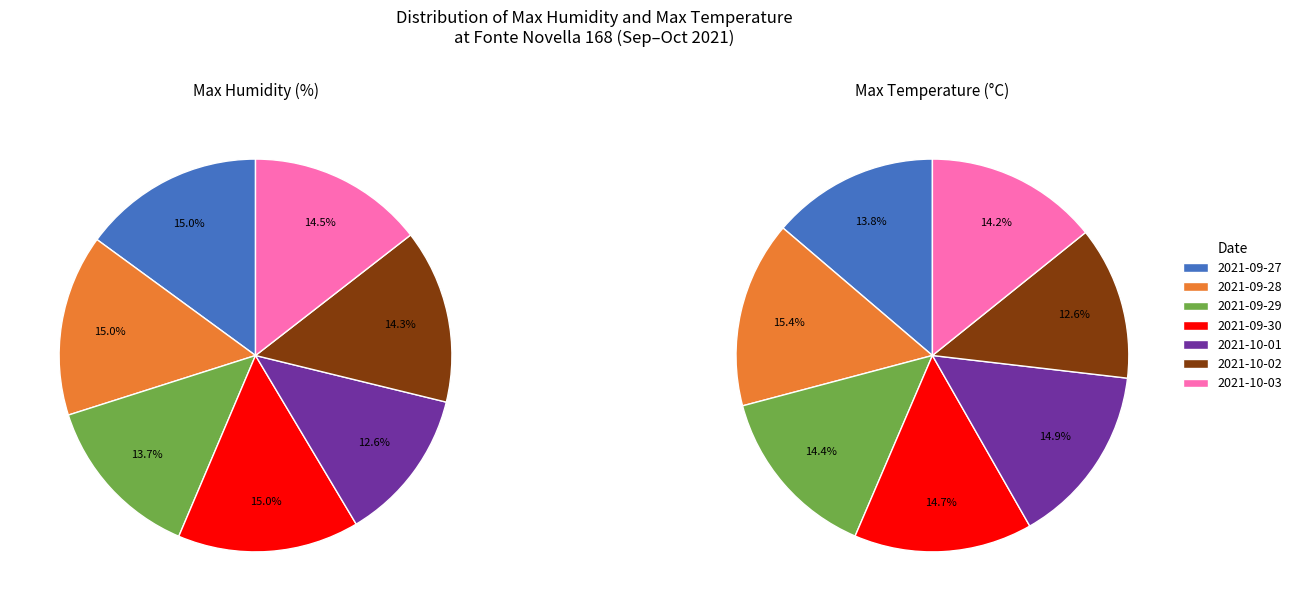

Does 2021-10-02 account for over 50% of the chart?

No